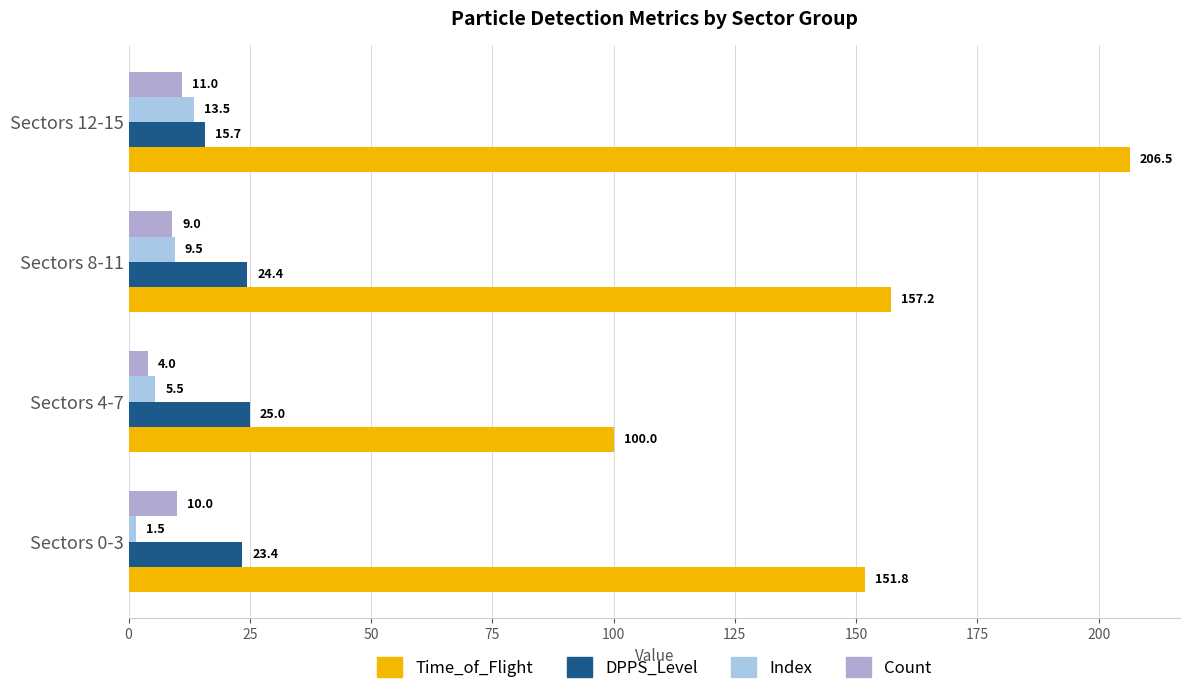

True or false: Count has a value of 4.0 at Sectors 4-7.

True